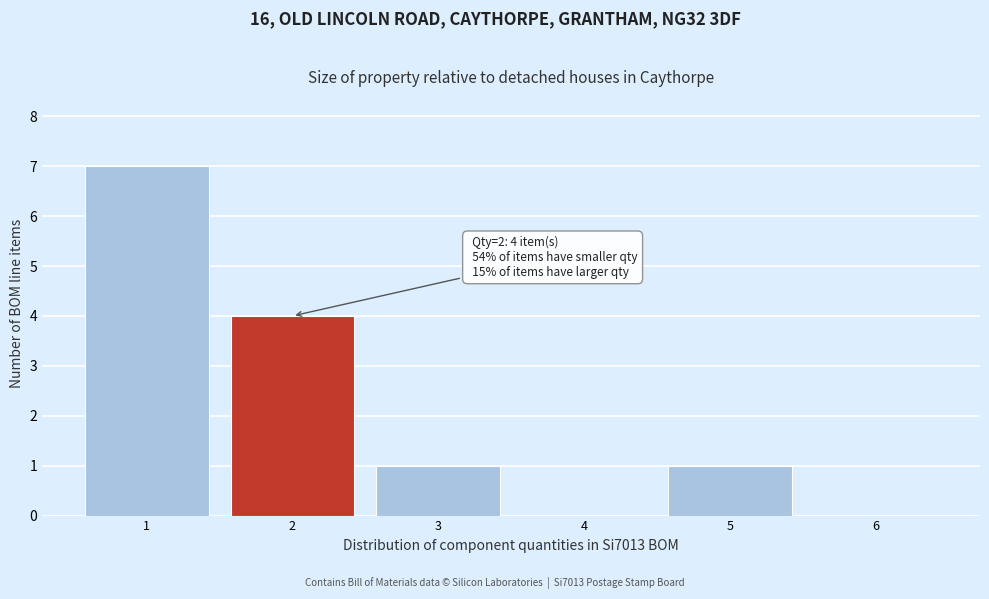

Reading left to right, extract all data points from this chart.

1=7	2=4	3=1	4=0	5=1	6=0